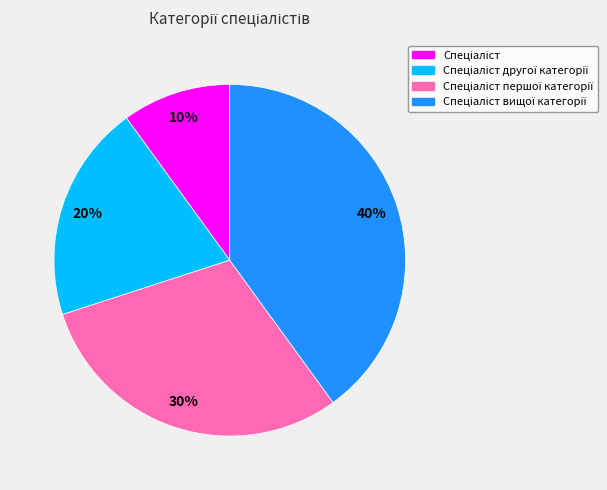

Does any single category account for the majority?

No